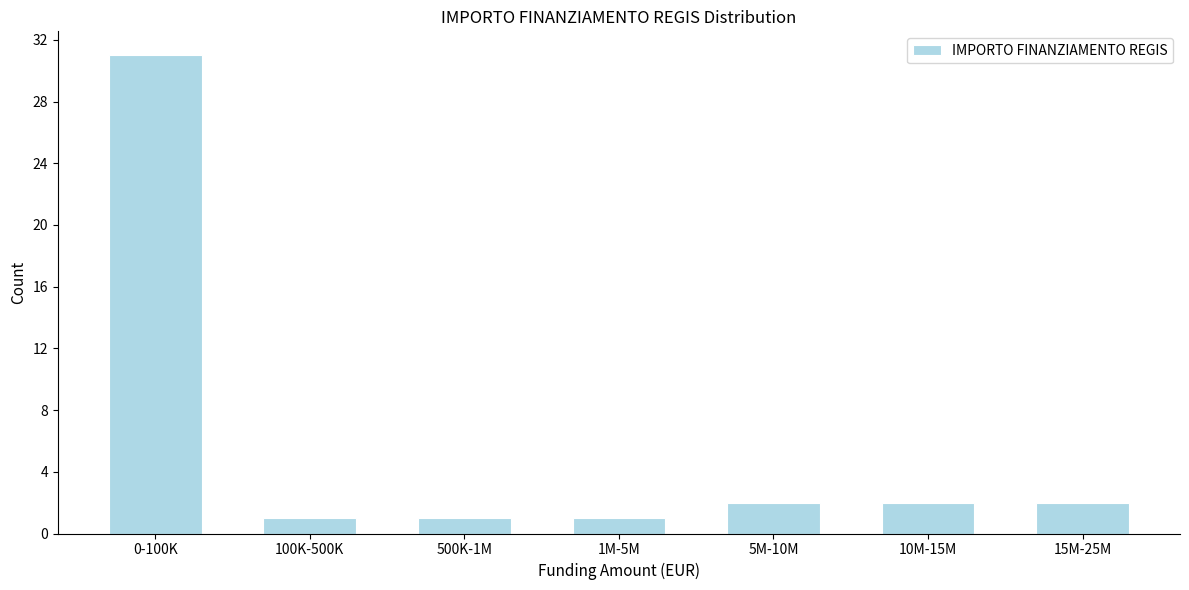

Reading left to right, what are all the values shown in this chart?

0-100K=31	100K-500K=1	500K-1M=1	1M-5M=1	5M-10M=2	10M-15M=2	15M-25M=2